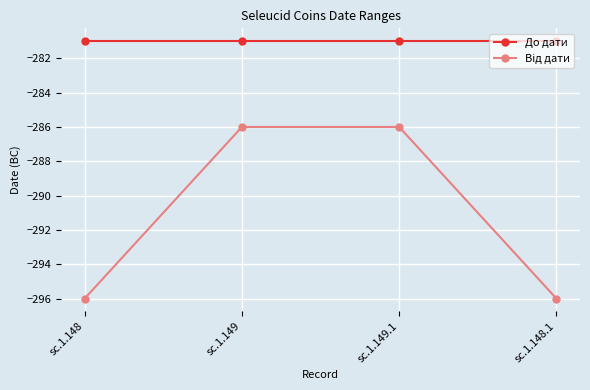

What is the minimum value for До дати?

-281